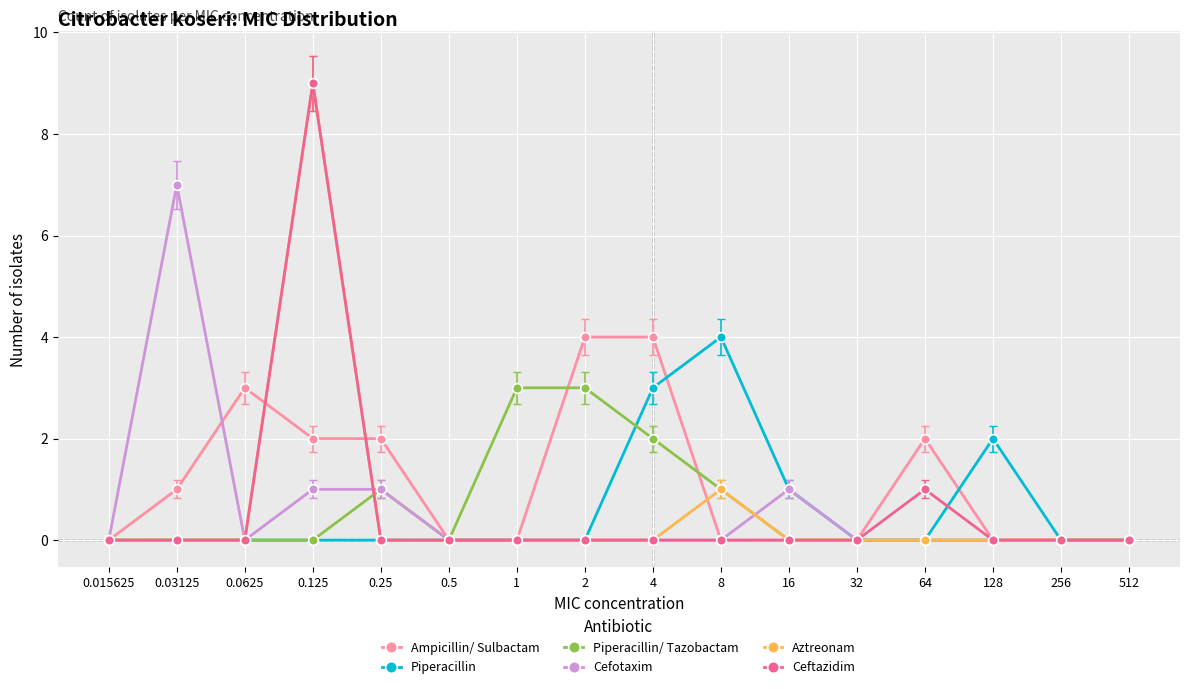

What is the average value of the Piperacillin series?

1